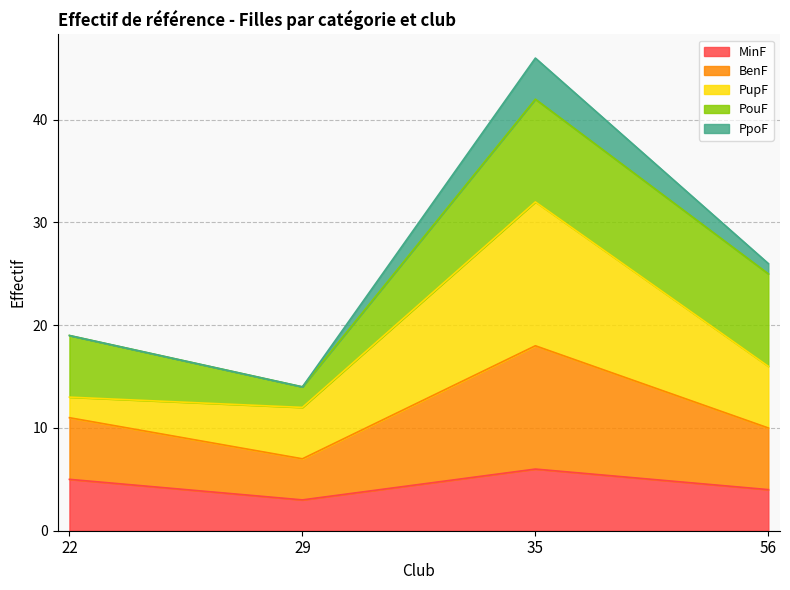

Is it true that MinF equals 4 at 56?

True